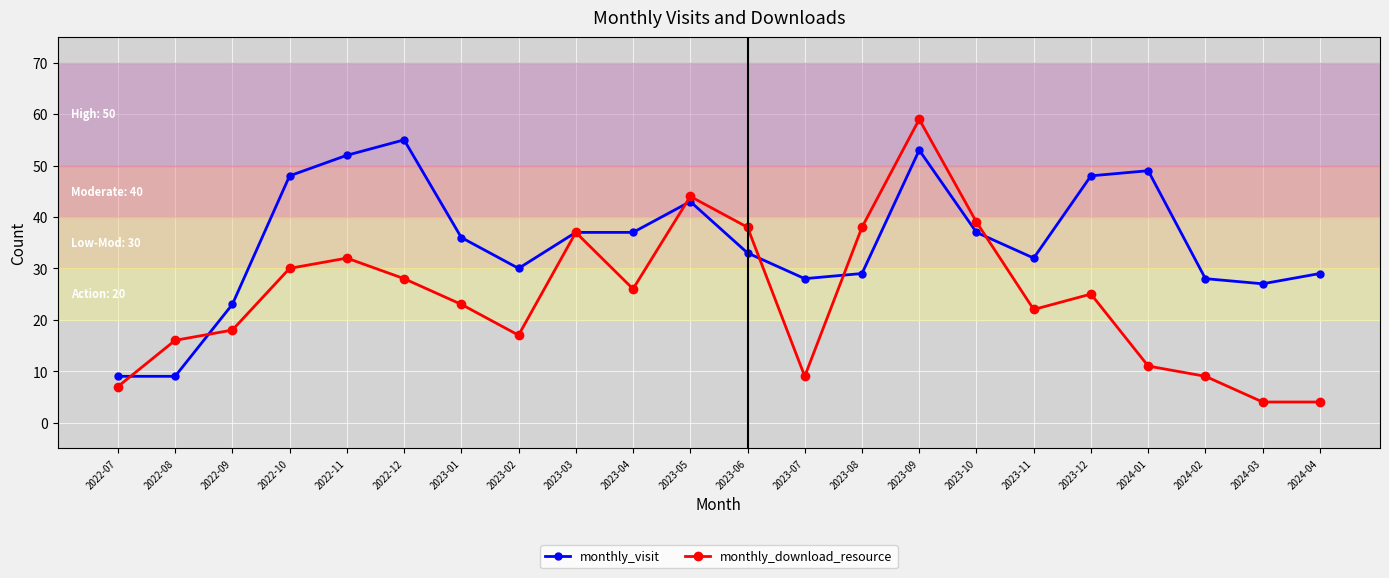

Reading right to left, transcribe all the data shown in this chart.

monthly_visit: 29	27	28	49	48	32	37	53	29	28	33	43	37	37	30	36	55	52	48	23	9	9
monthly_download_resource: 4	4	9	11	25	22	39	59	38	9	38	44	26	37	17	23	28	32	30	18	16	7